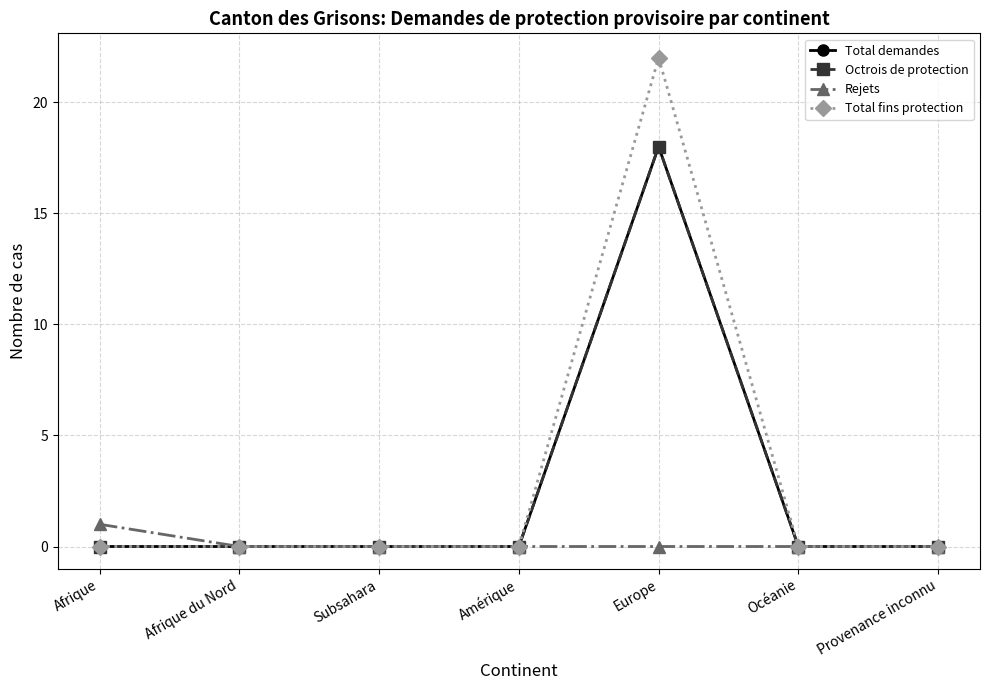

Does the chart have visible grid lines?

Yes